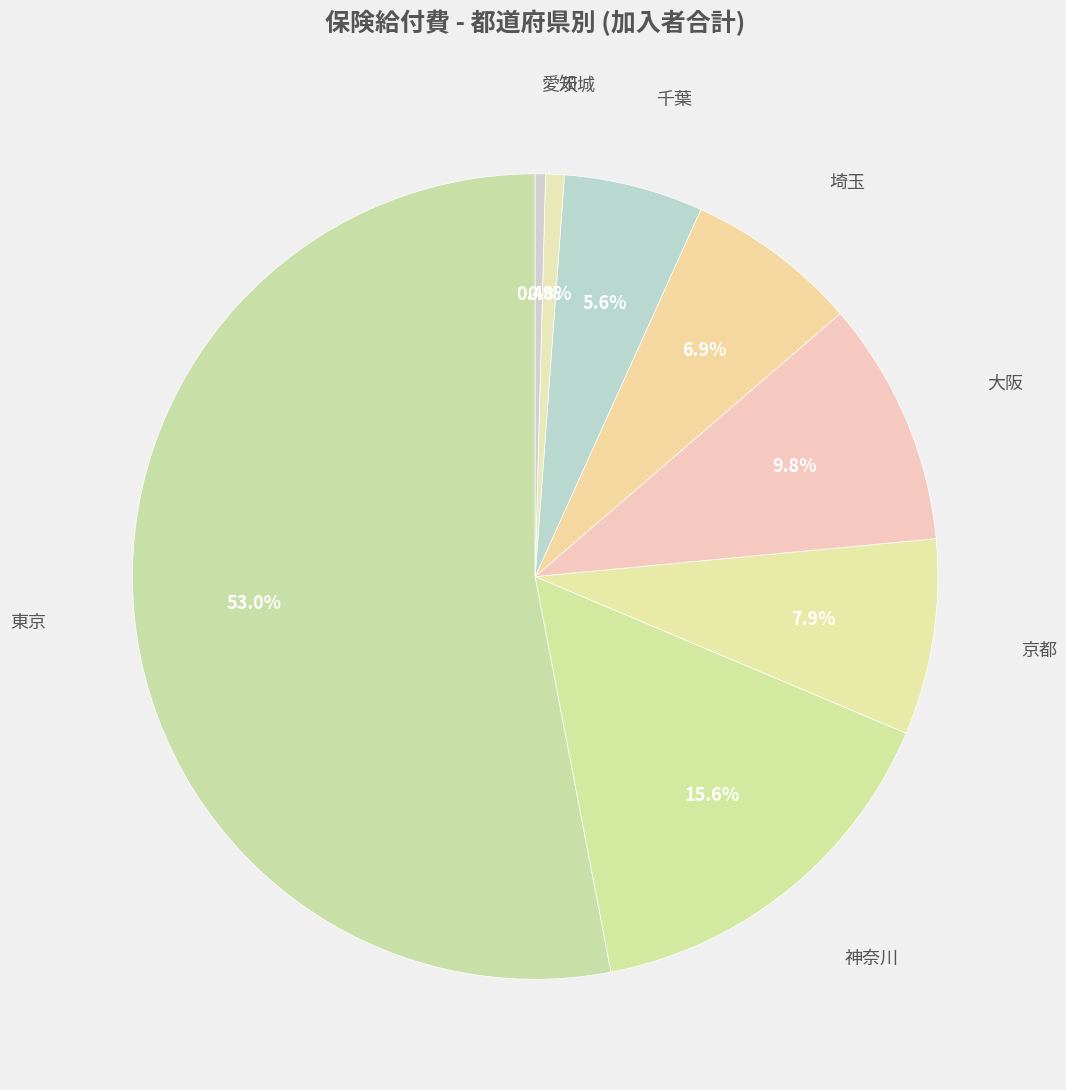

How many segments does this pie chart have?

8